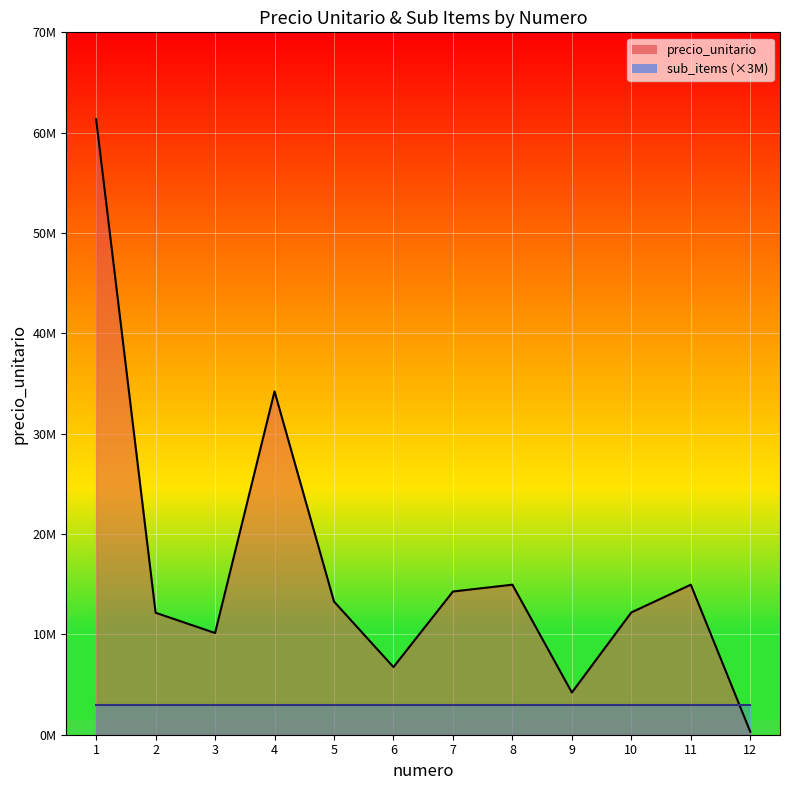

What is the greatest value displayed?

61335237